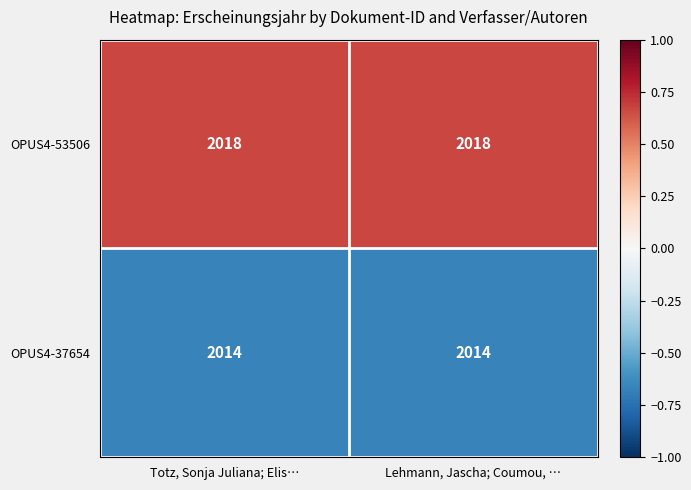

What is the sum of the OPUS4-53506 values at Lehmann, Jascha; Coumou, … and Totz, Sonja Juliana; Elis…?

4036